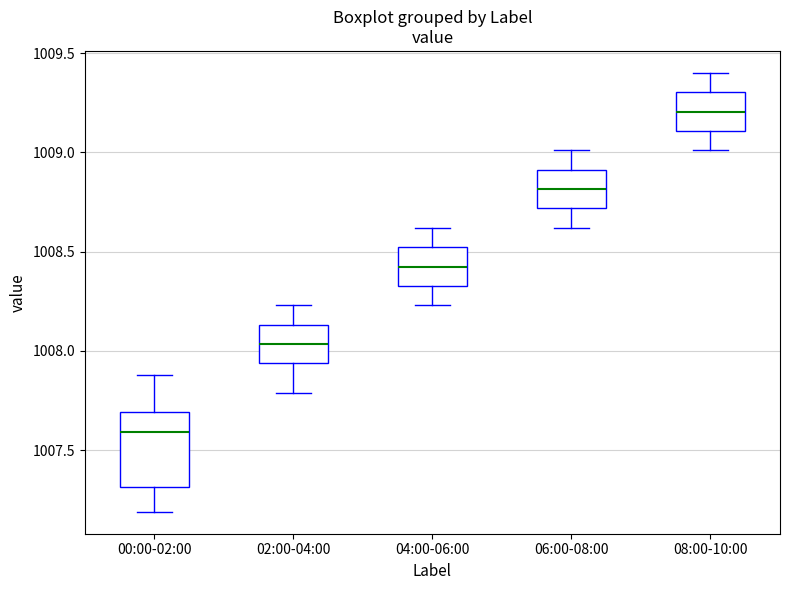

Reading left to right, transcribe this box plot: for each box, give where its median line is, the range the box spans, and where its two whiskers end, as read against the y-axis. The values are not printed on the chart, so give them approximately, as read against the axis.

00:00-02:00: median 1007.60, box 1007.30 to 1007.70, whiskers 1007.20 to 1007.90
02:00-04:00: median 1008.05, box 1007.95 to 1008.15, whiskers 1007.80 to 1008.25
04:00-06:00: median 1008.45, box 1008.35 to 1008.50, whiskers 1008.25 to 1008.60
06:00-08:00: median 1008.80, box 1008.70 to 1008.90, whiskers 1008.60 to 1009.00
08:00-10:00: median 1009.20, box 1009.10 to 1009.30, whiskers 1009.00 to 1009.40